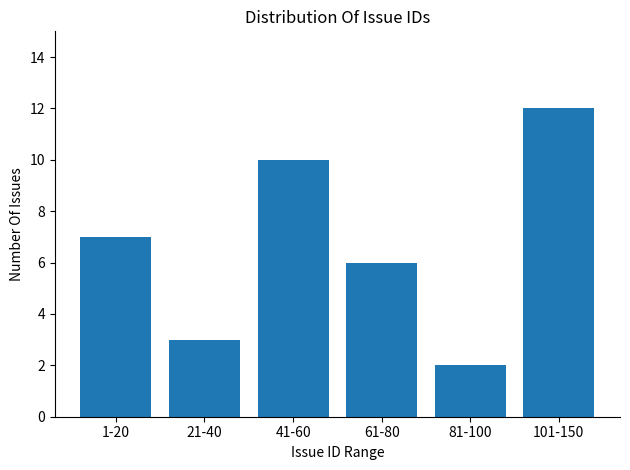

Reading right to left, what are all the values shown in this chart?

12	2	6	10	3	7